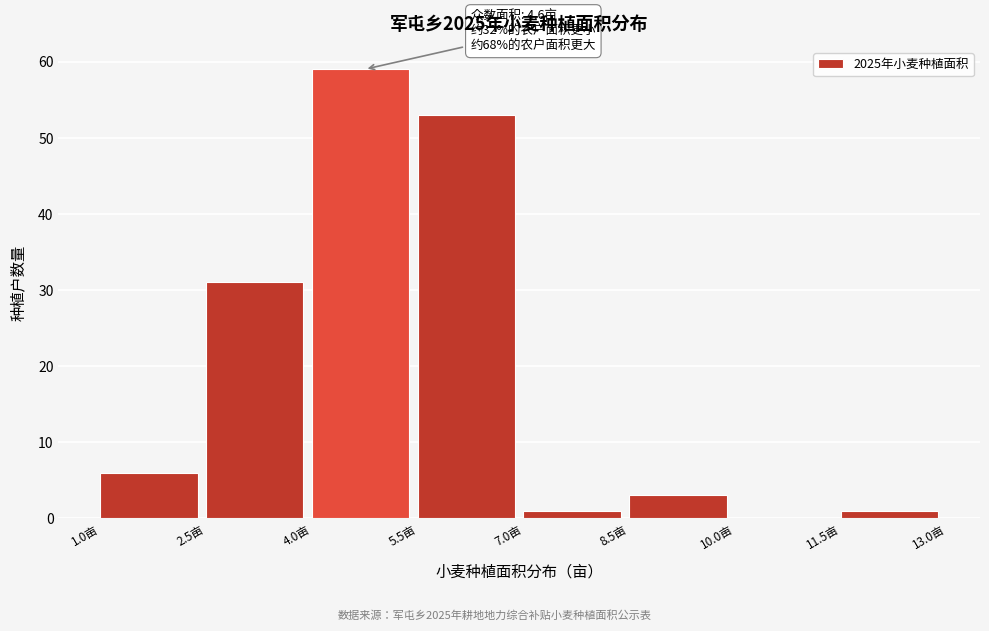

Which range on the x-axis has the tallest bar?

4.0 to 5.5